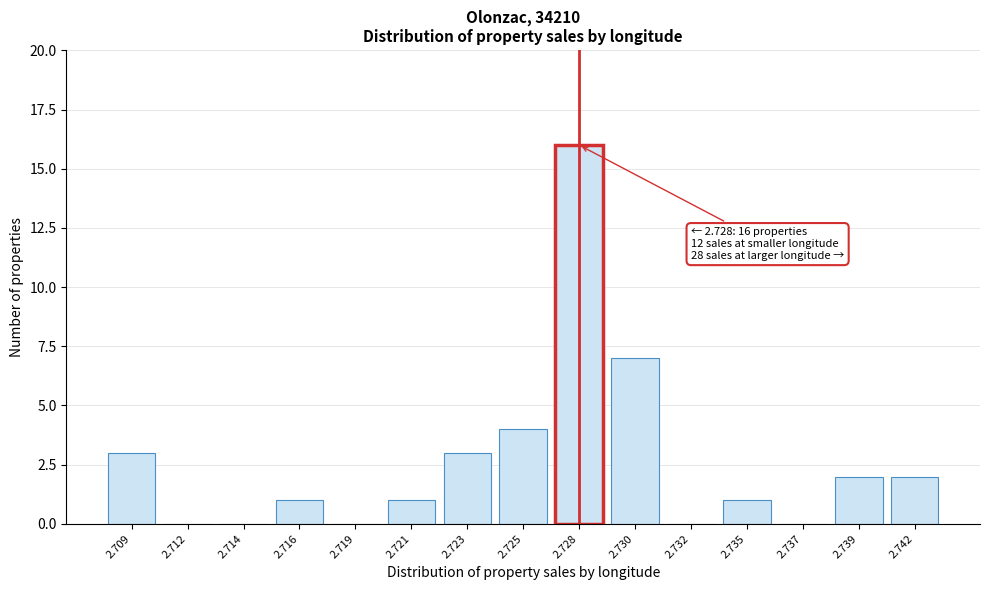

Reading left to right, what are all the values shown in this chart?

2.709=3	2.712=0	2.714=0	2.716=1	2.719=0	2.721=1	2.723=3	2.725=4	2.728=16	2.730=7	2.732=0	2.735=1	2.737=0	2.739=2	2.742=2